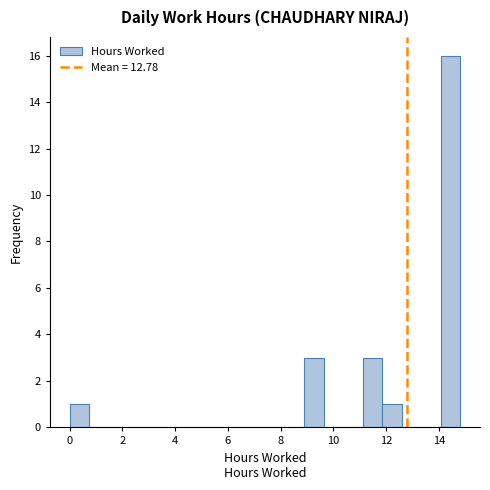

Around what value on the x-axis is the tallest bar? Give the approximate position of its centre, as read against the axis.

14.4